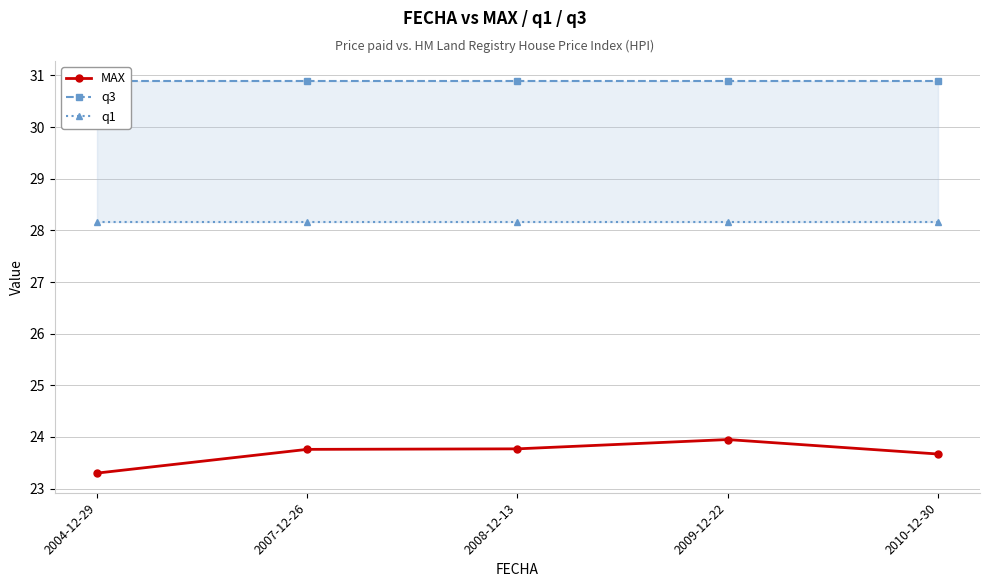

What are all the series names shown in the legend?

MAX, q3, q1